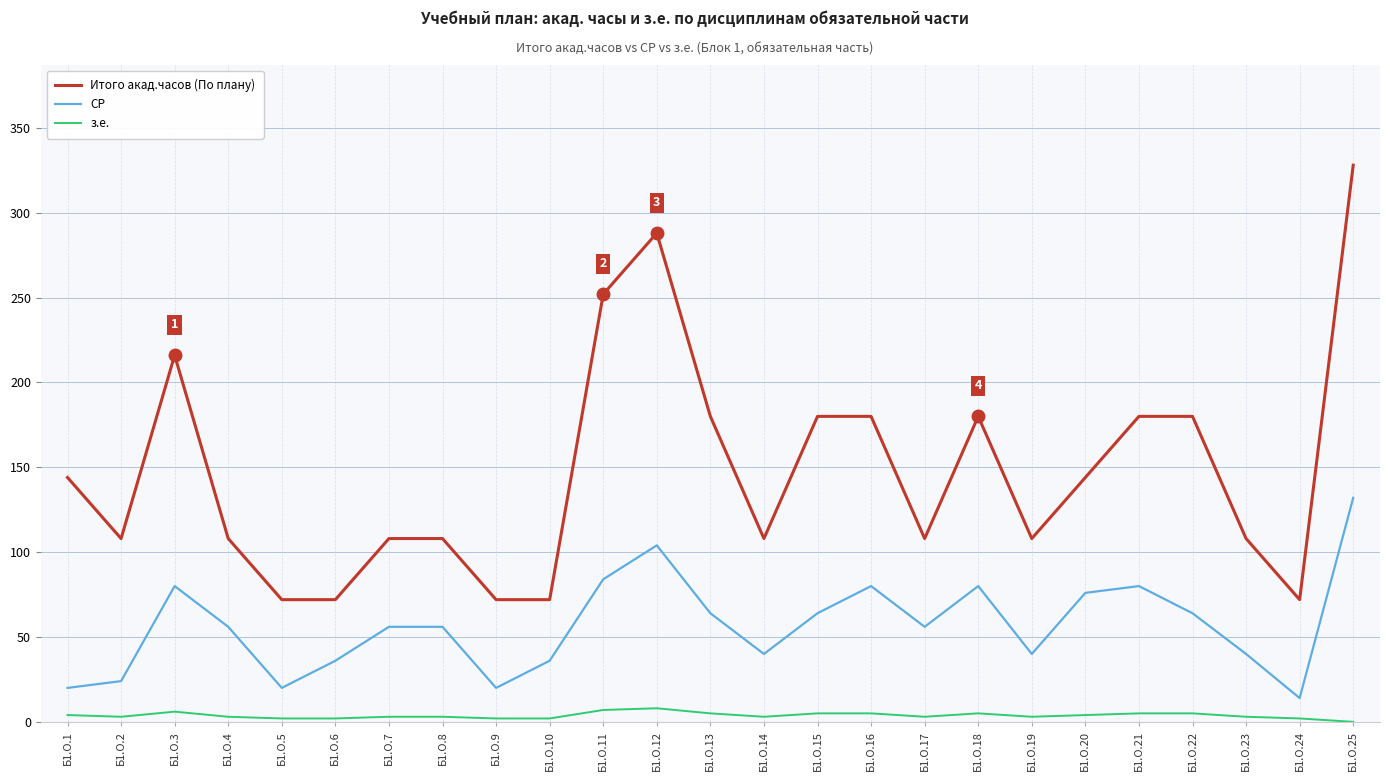

At which category is the sum across all series the highest?

Б1.О.25